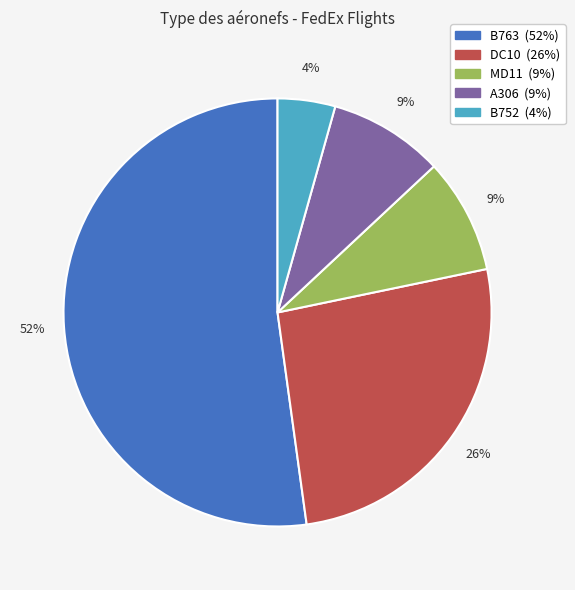

Count the number of slices in the pie.

5